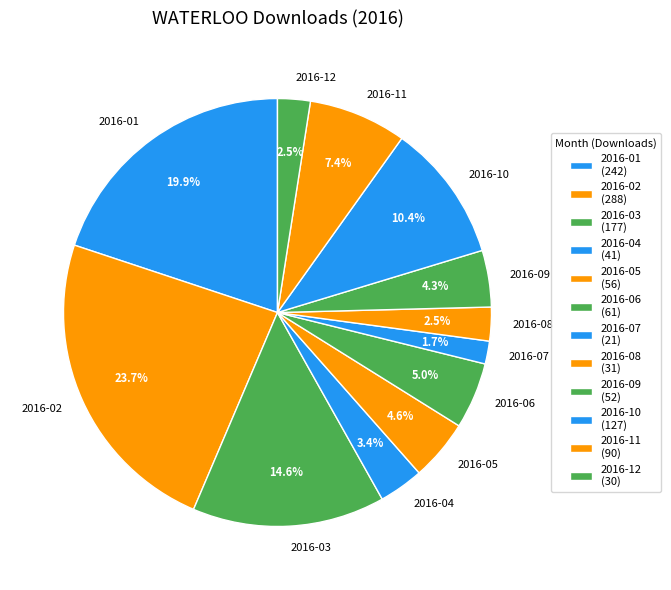

The 2016-06 slice represents 1% of the pie. True or false?

False